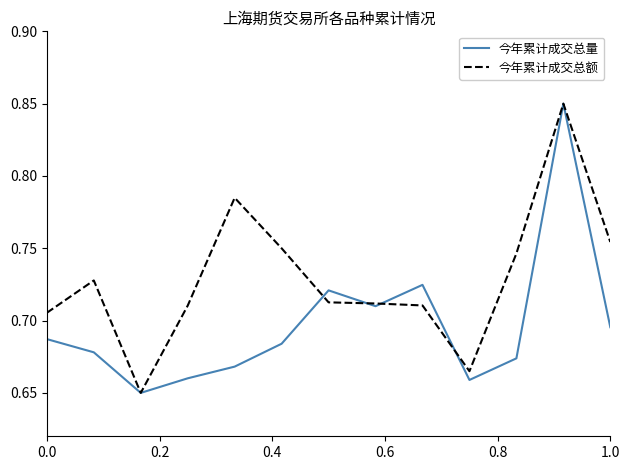

True or false: 今年累计成交总额 and 今年累计成交总量 cross at least once.

True